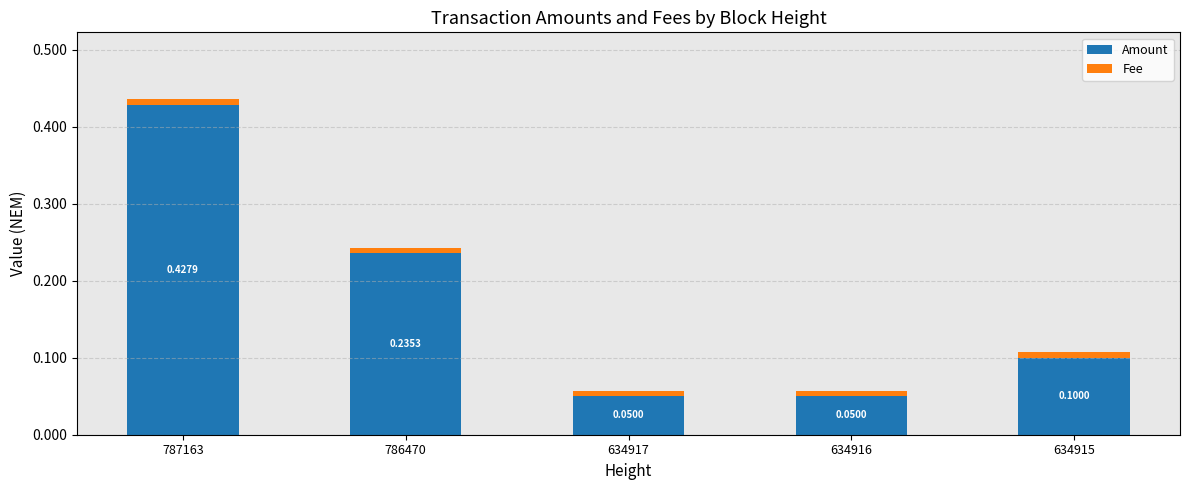

The Amount series shows 0.1 at 634915. True or false?

True